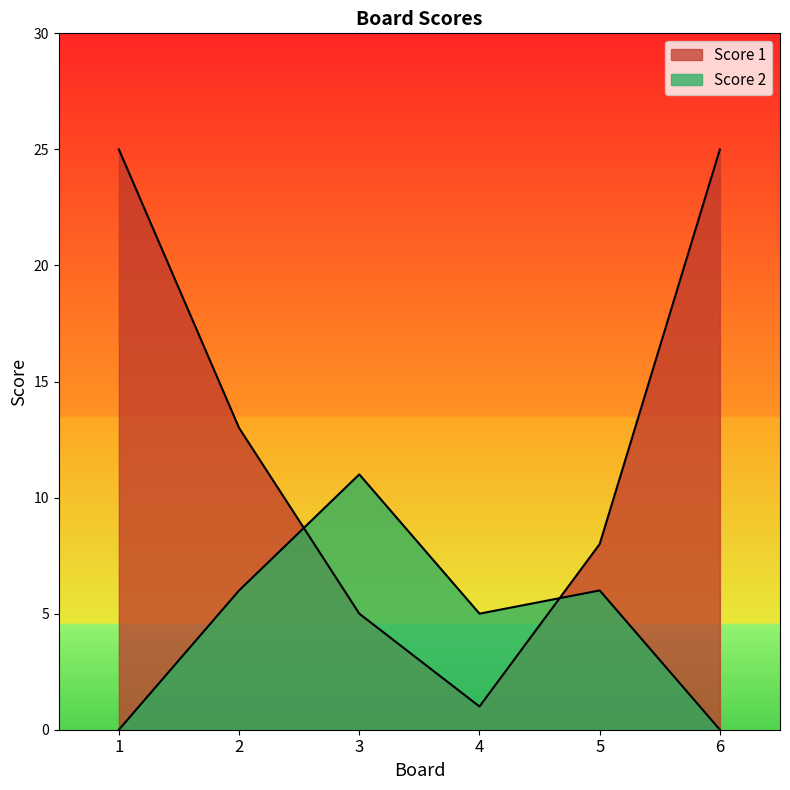

Which category has the highest value in the Score 1 series?

1